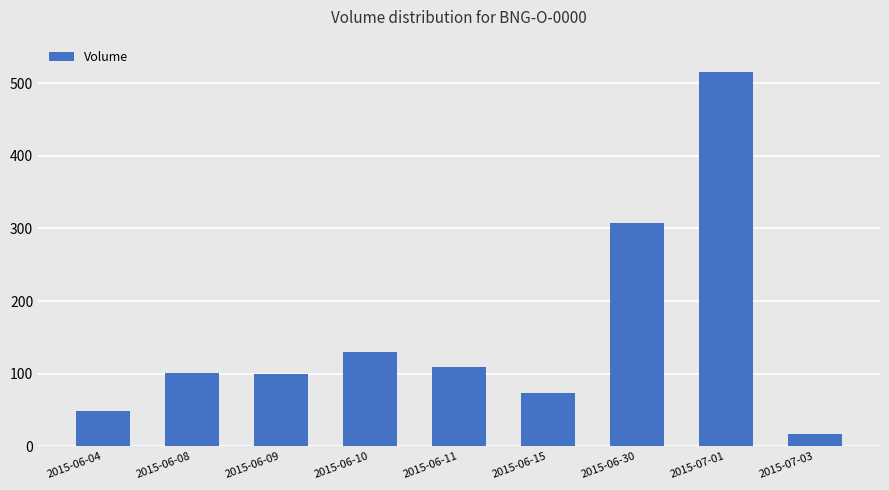

Does the chart contain stacked bars?

No